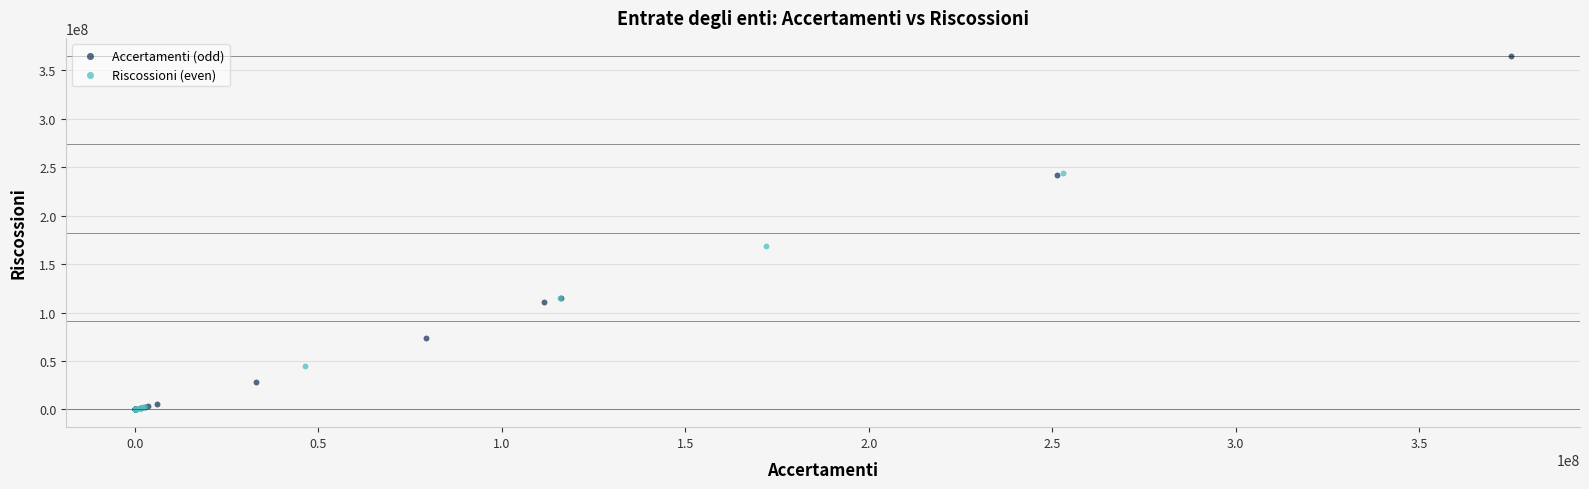

Which series contains the highest Y value?

Accertamenti (odd)